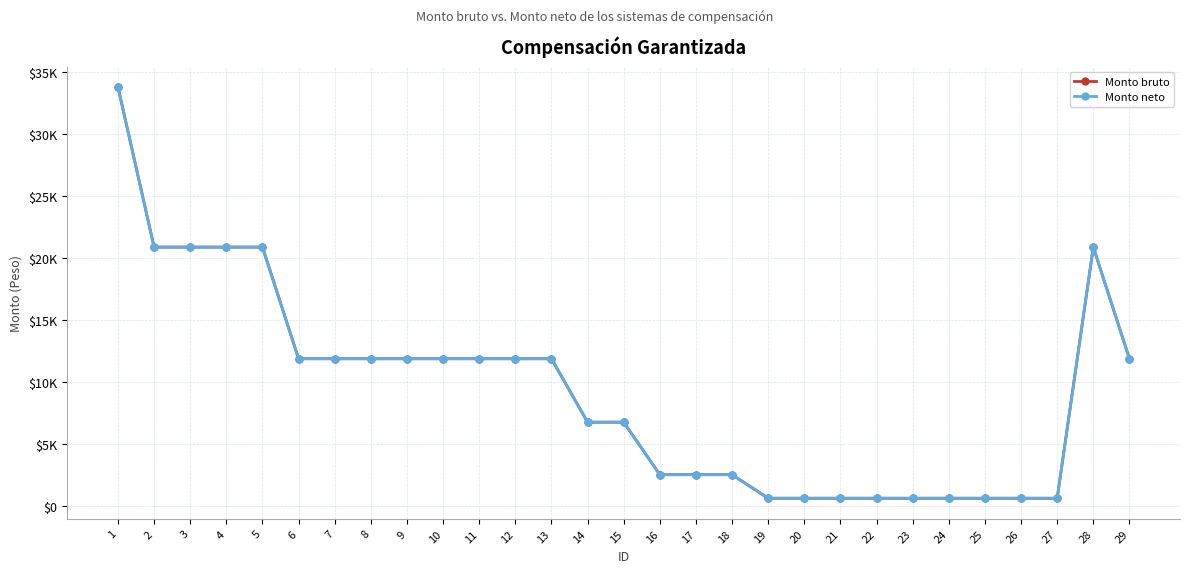

Which series has the widest spread of values?

Monto bruto